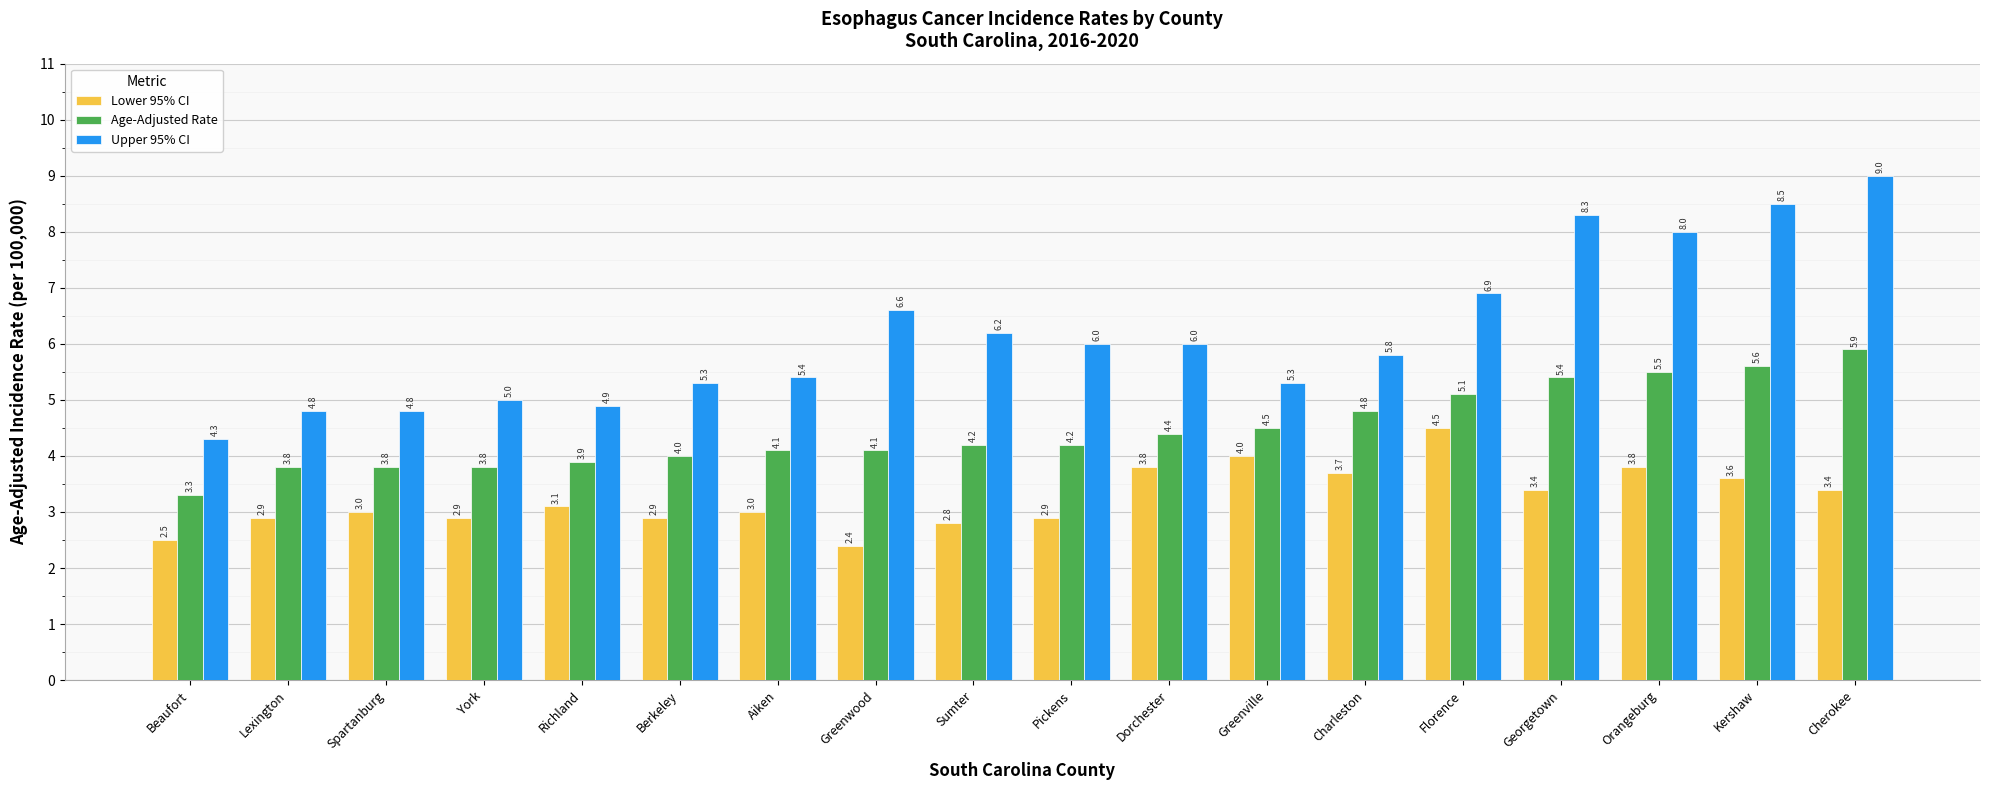

What is the maximum value for Age-Adjusted Rate?

5.9